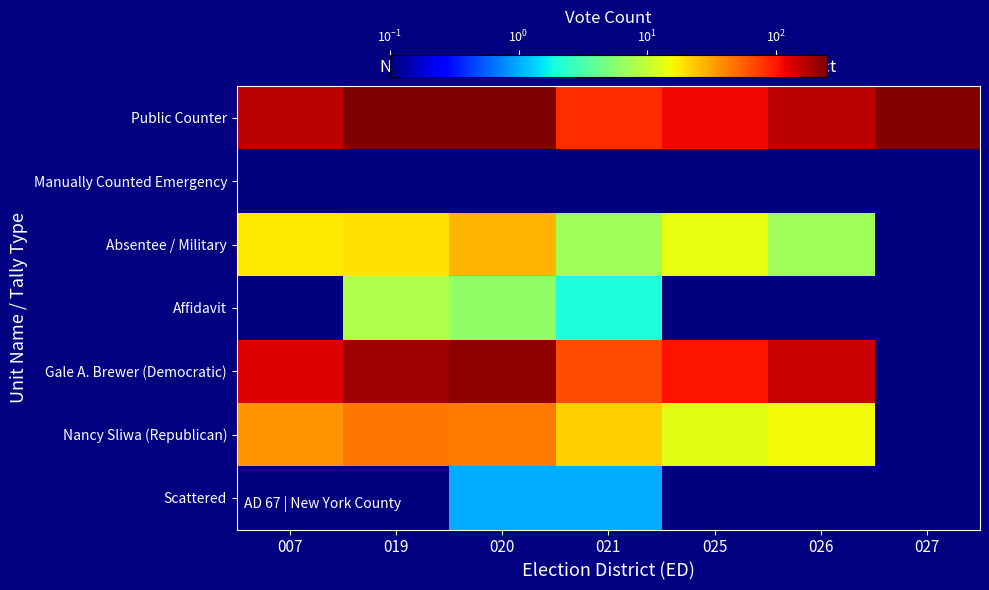

Reading left to right, transcribe all the data shown in this chart.

Public Counter: 007=167.0	019=249.0	020=244.0	021=84.0	025=115.0	026=164.0	027=237.0
Manually Counted Emergency: 007=0.1	019=0.1	020=0.1	021=0.1	025=0.1	026=0.1	027=0.1
Absentee / Military: 007=18.0	019=19.0	020=27.0	021=7.0	025=14.0	026=7.0	027=0.1
Affidavit: 007=0.1	019=8.0	020=6.0	021=2.0	025=0.1	026=0.1	027=0.1
Gale A. Brewer (Democratic): 007=129.0	019=200.0	020=214.0	021=66.0	025=105.0	026=150.0	027=0.1
Nancy Sliwa (Republican): 007=36.0	019=46.0	020=44.0	021=22.0	025=13.0	026=15.0	027=0.1
Scattered: 007=0.1	019=0.1	020=1.0	021=1.0	025=0.1	026=0.1	027=0.1